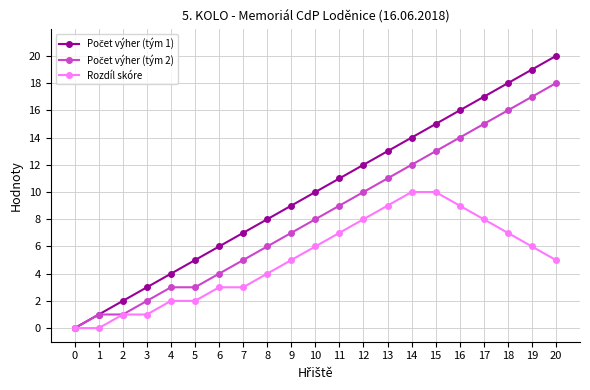

True or false: Rozdíl skóre has a value of 6 at 8.

False